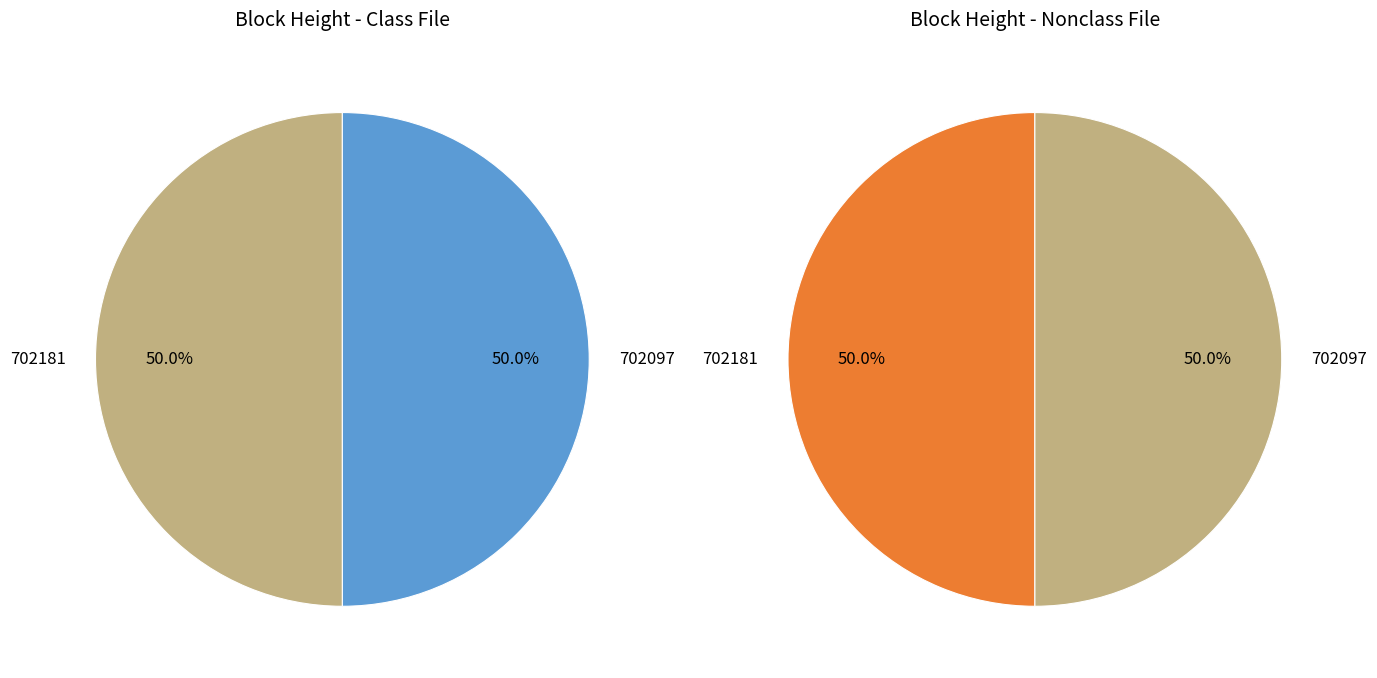

Rank the categories by value from highest to lowest.

702181, 702097